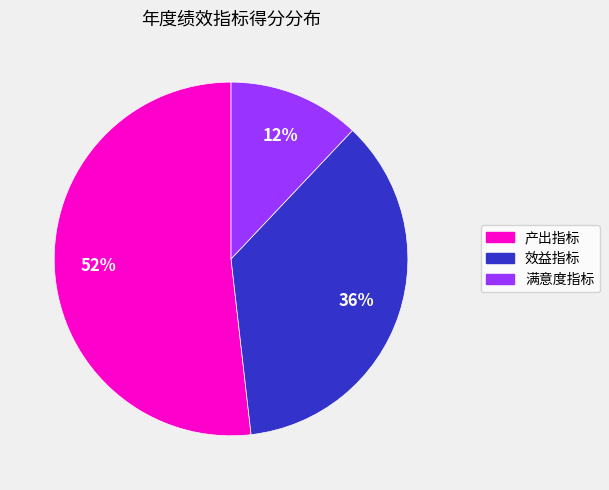

To the nearest percent, what is the difference between the largest and smallest slice percentages?

40%